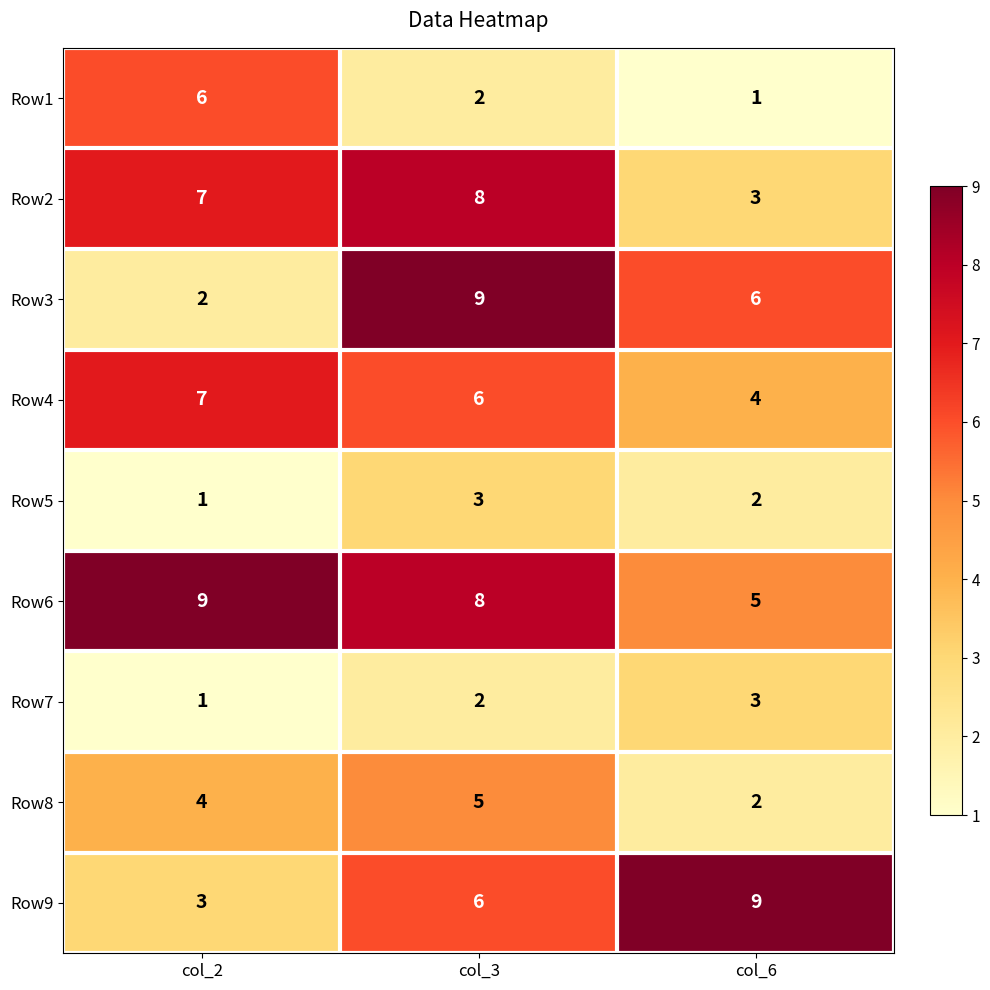

How many series are shown in this chart?

9